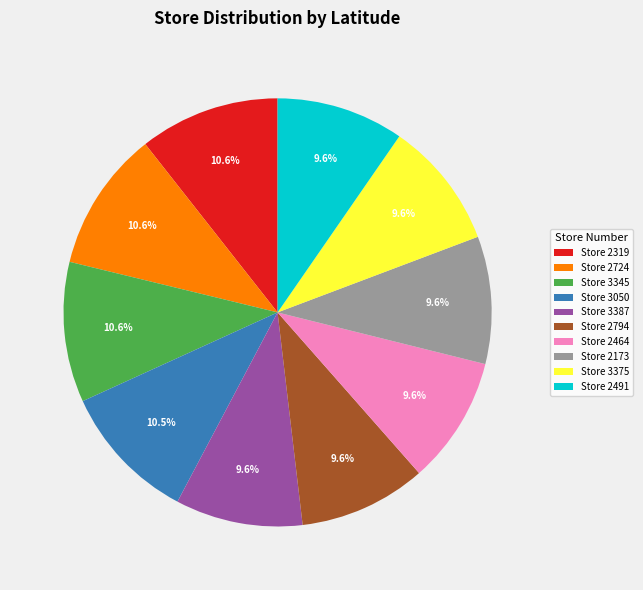

Is Store 2173 the majority of the pie?

No